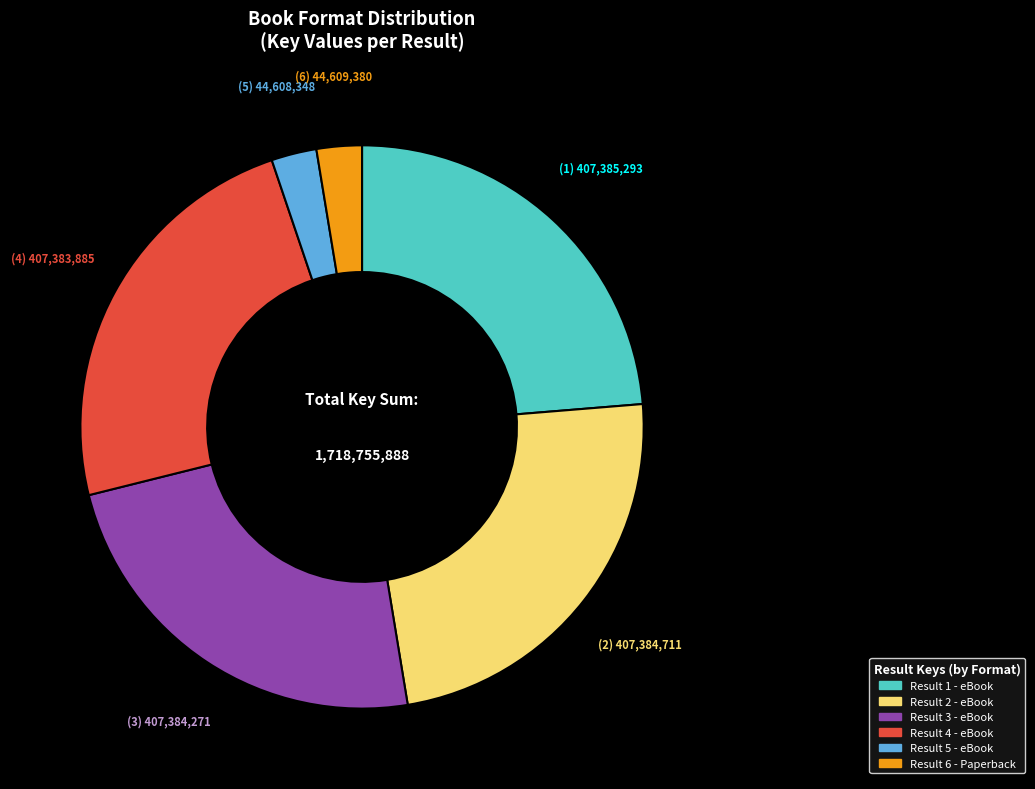

Does any single category account for the majority?

No